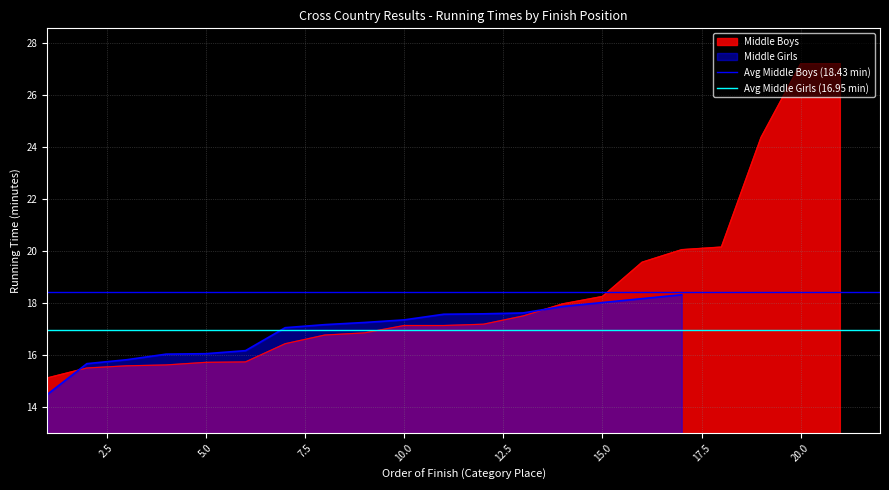

The Avg Middle Girls (16.95 min) series shows 7.7 at 0.0. True or false?

False